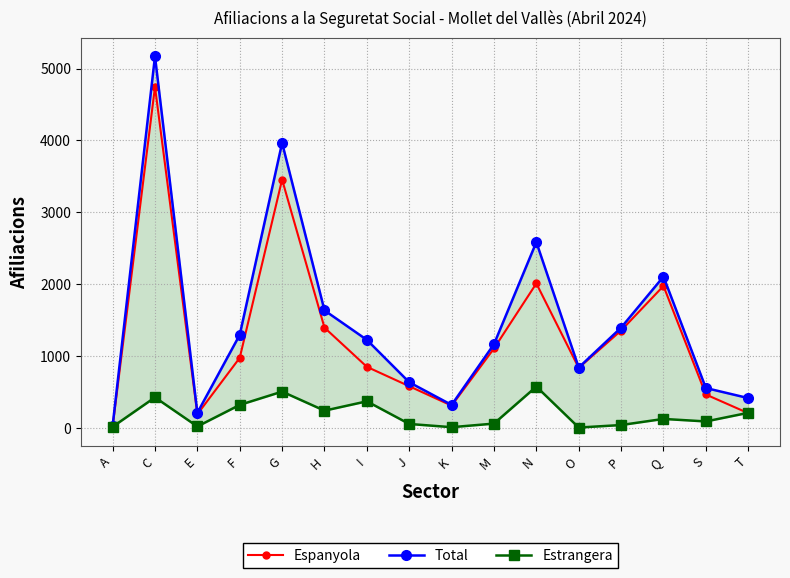

True or false: Estrangera and Total cross at least once.

False